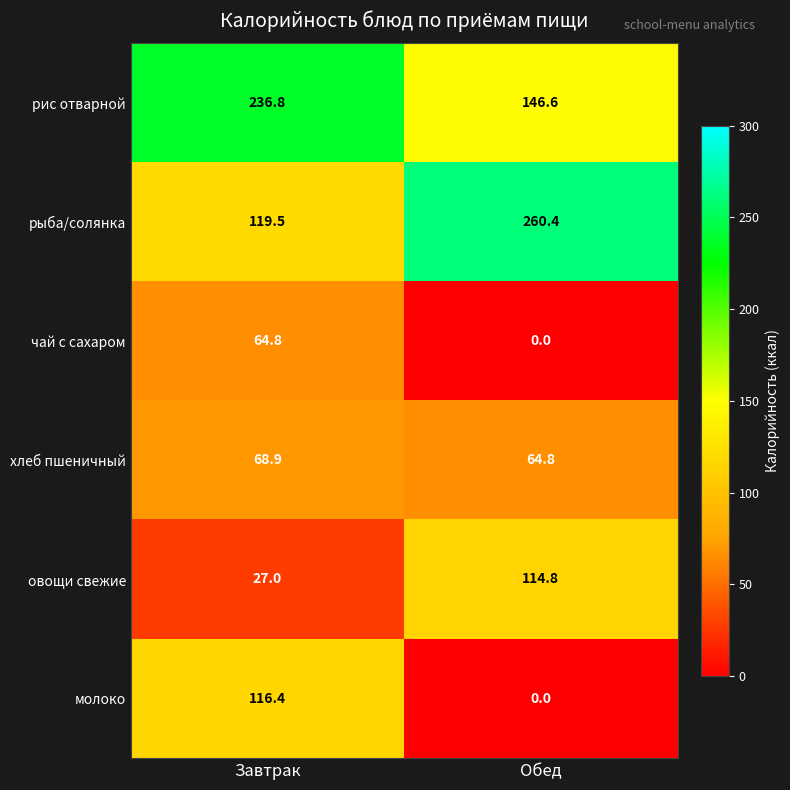

At how many categories does at least one series exceed 145?

2